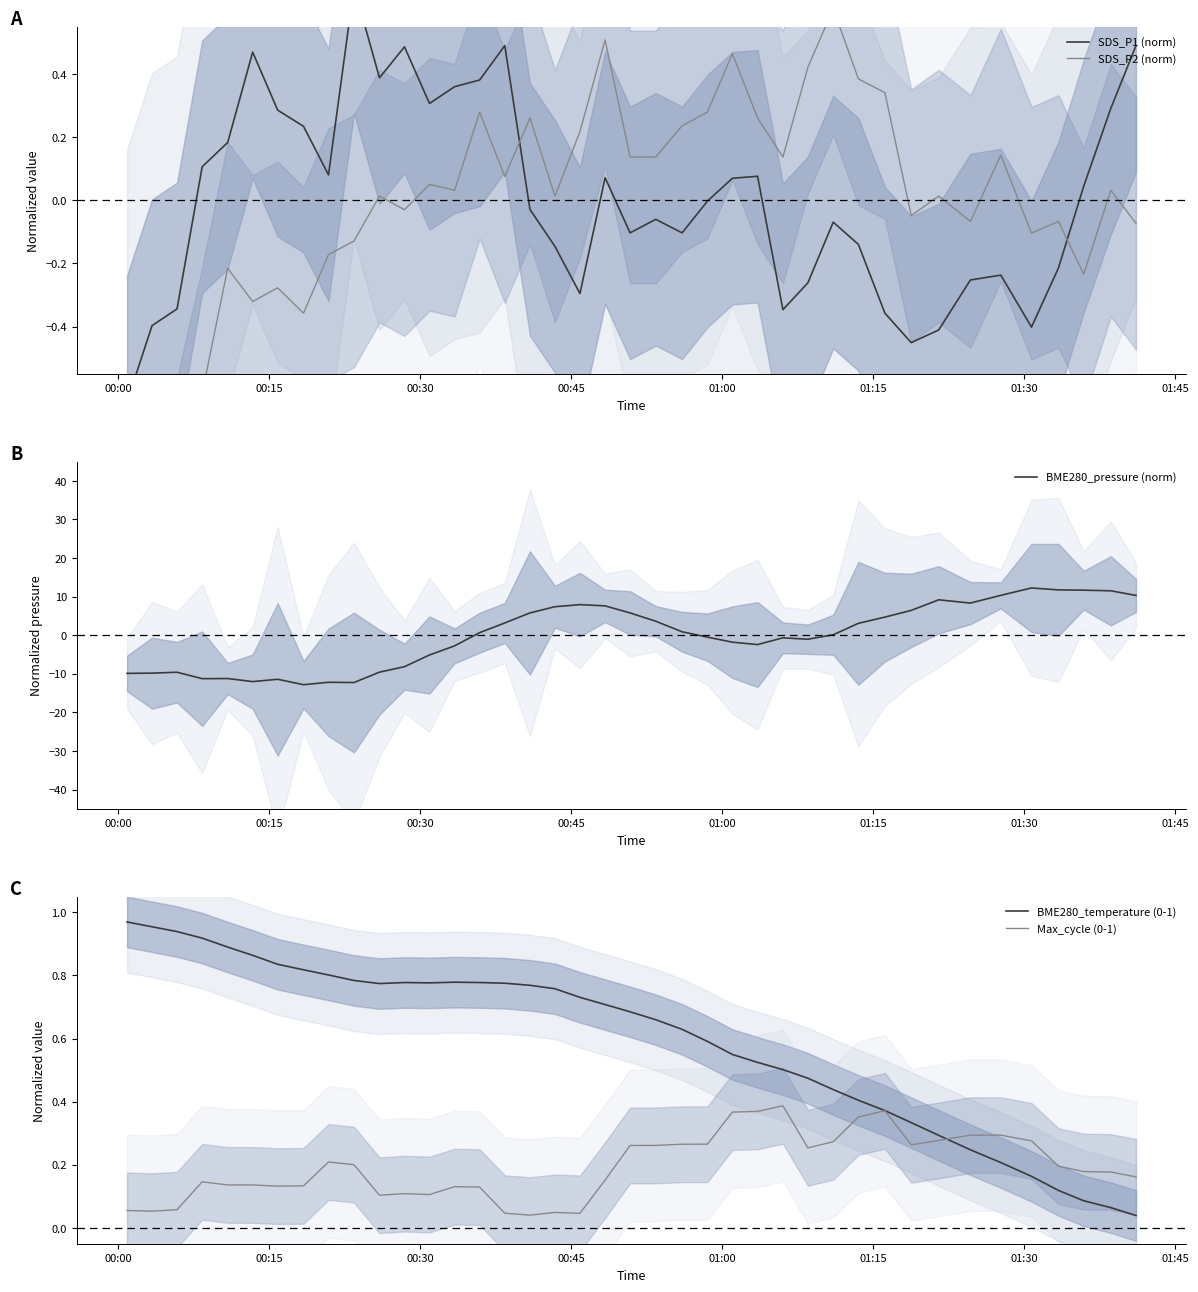

What is the maximum value shown in the chart?

12.3